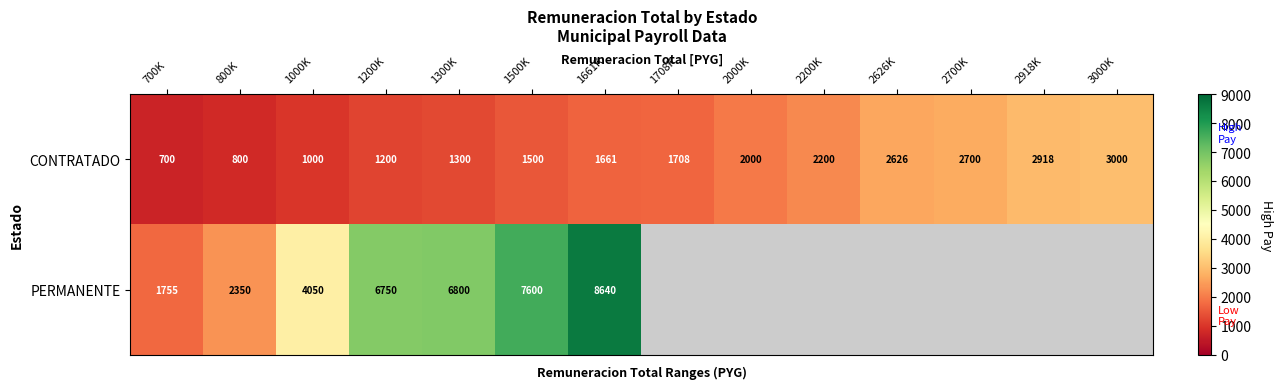

Where is CONTRATADO nearest to the value 1850?

1708K